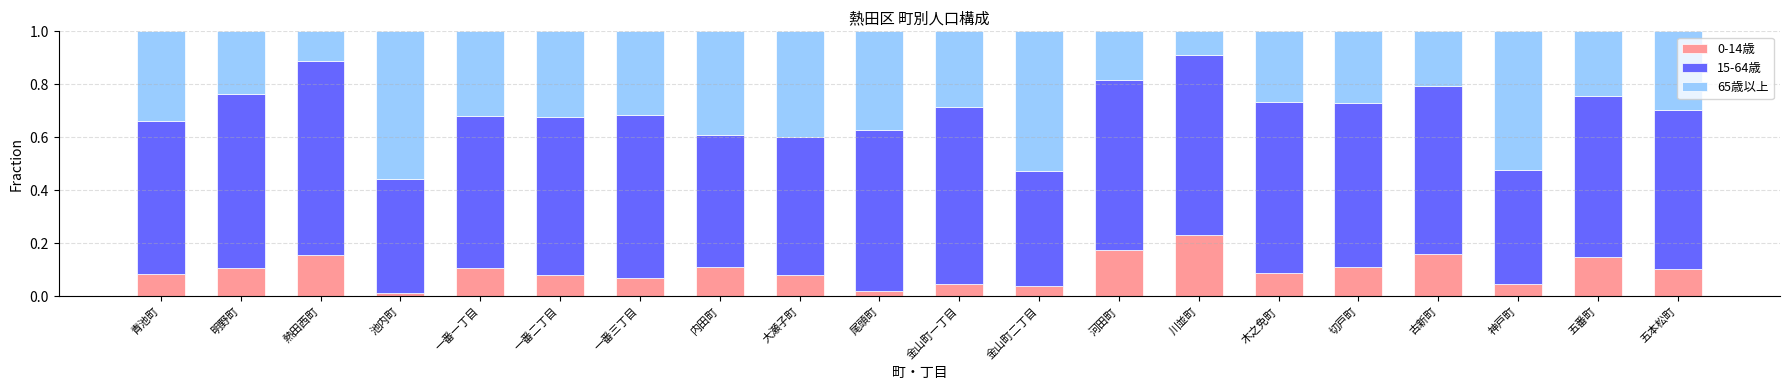

Does the chart contain any negative values?

No